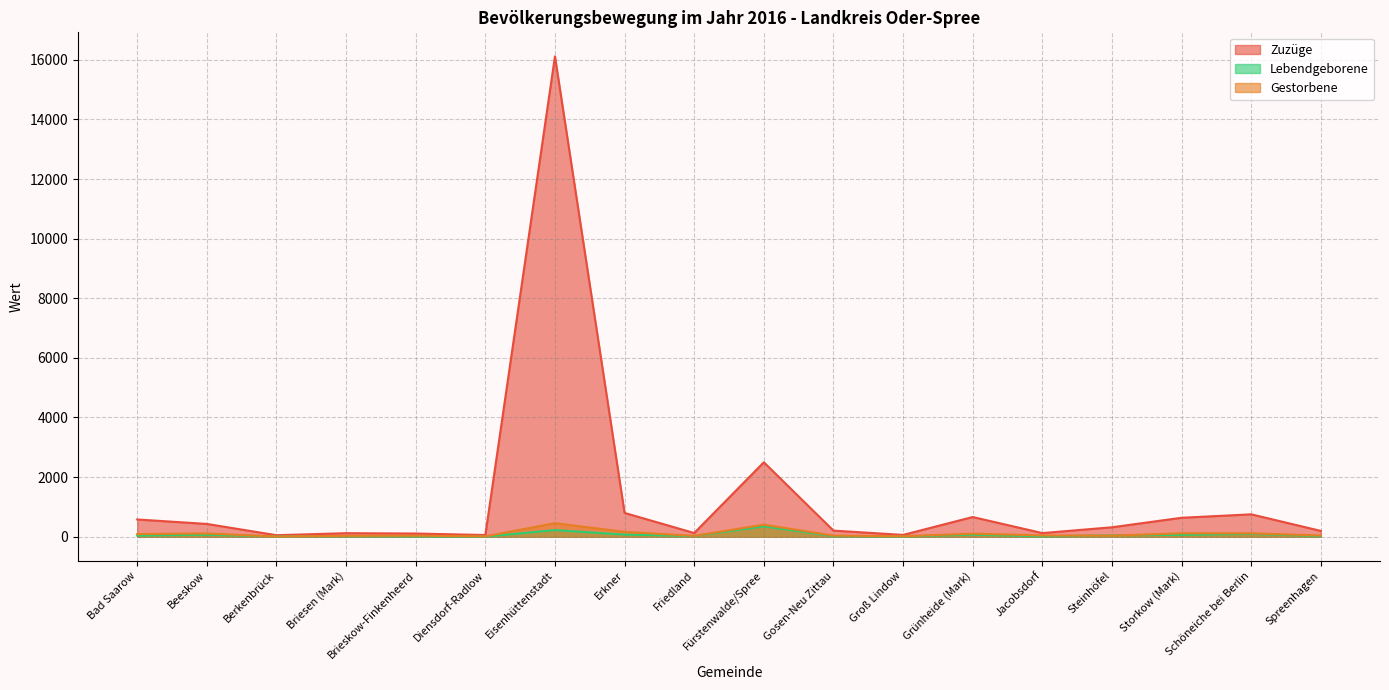

How many lines are shown in the chart?

3